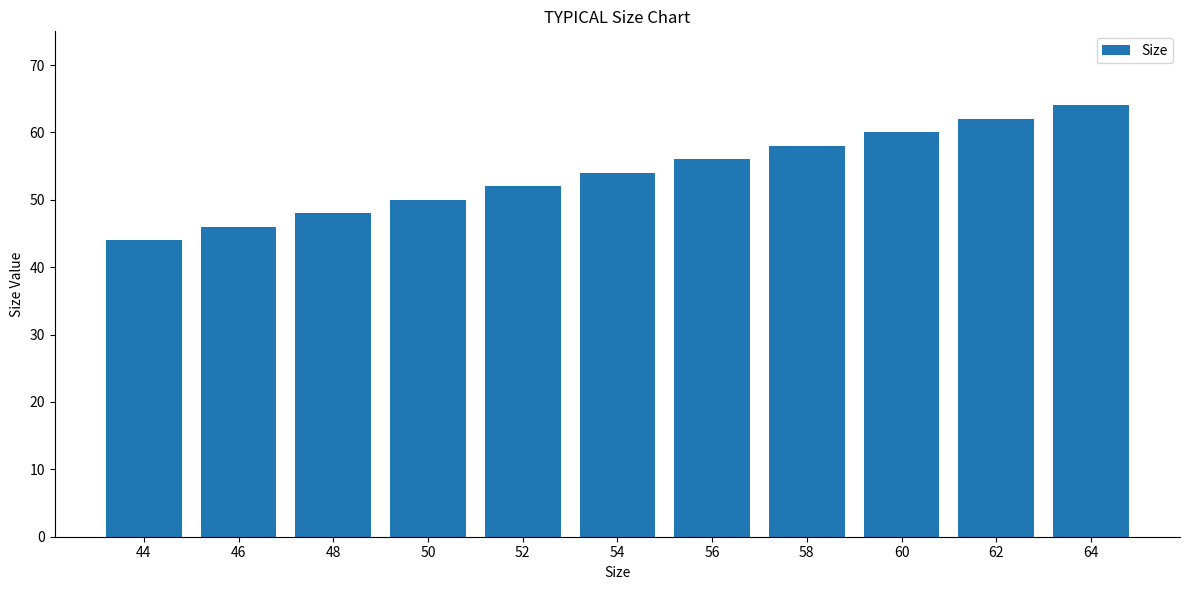

How many data points are less than 54?

5